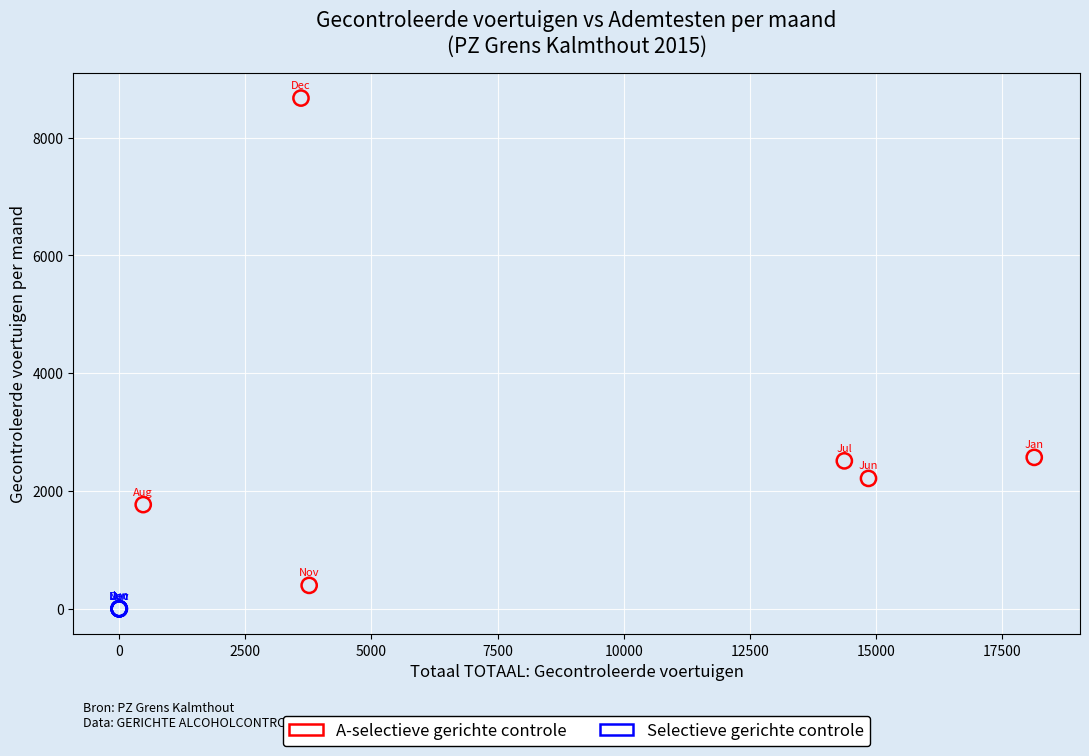

Which series contains the lowest Y value?

Selectieve gerichte controle